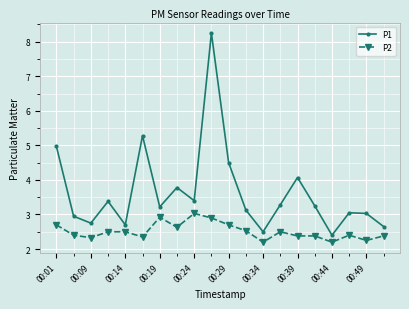

What is the lowest value of the P2 series?

2.2